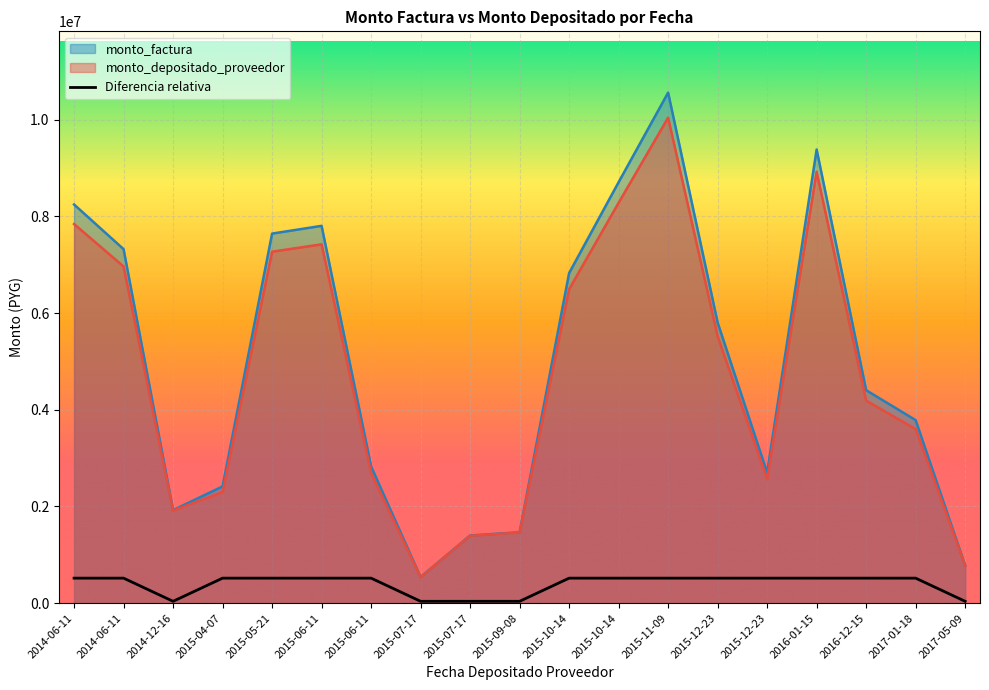

Between 2015-07-17 and 2014-06-11, which is larger?

2014-06-11